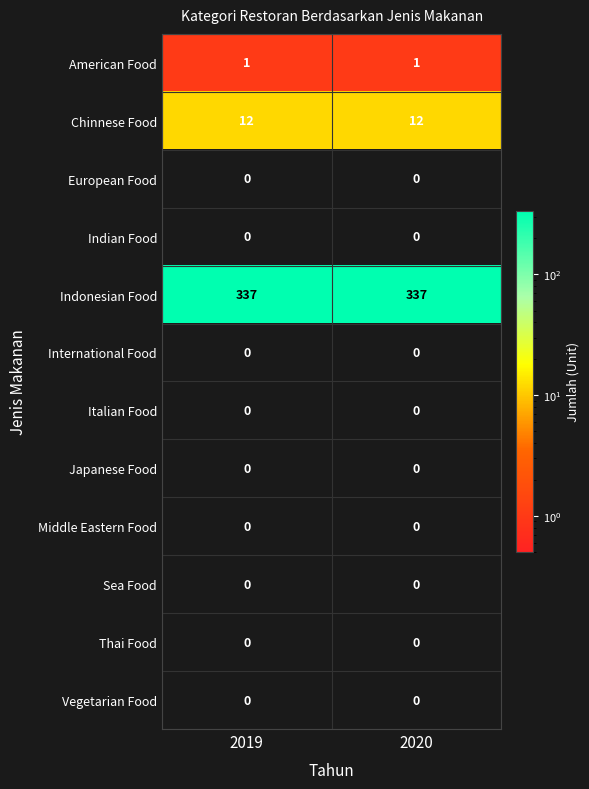

Reading left to right, what are all the values shown in this chart?

American Food: 1	1
Chinnese Food: 12	12
European Food: 0	0
Indian Food: 0	0
Indonesian Food: 337	337
International Food: 0	0
Italian Food: 0	0
Japanese Food: 0	0
Middle Eastern Food: 0	0
Sea Food: 0	0
Thai Food: 0	0
Vegetarian Food: 0	0